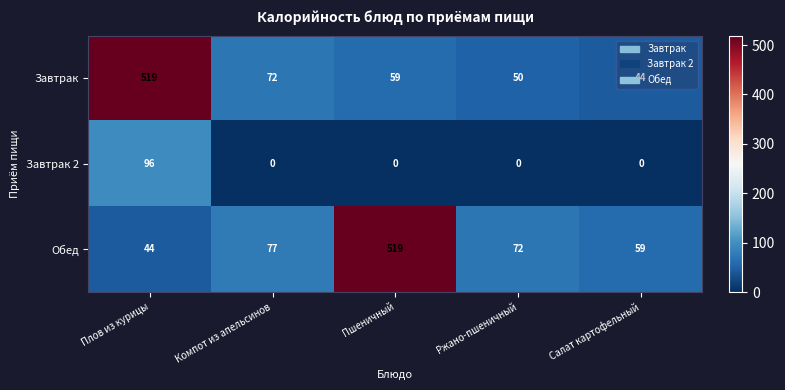

What is the greatest value displayed?

519